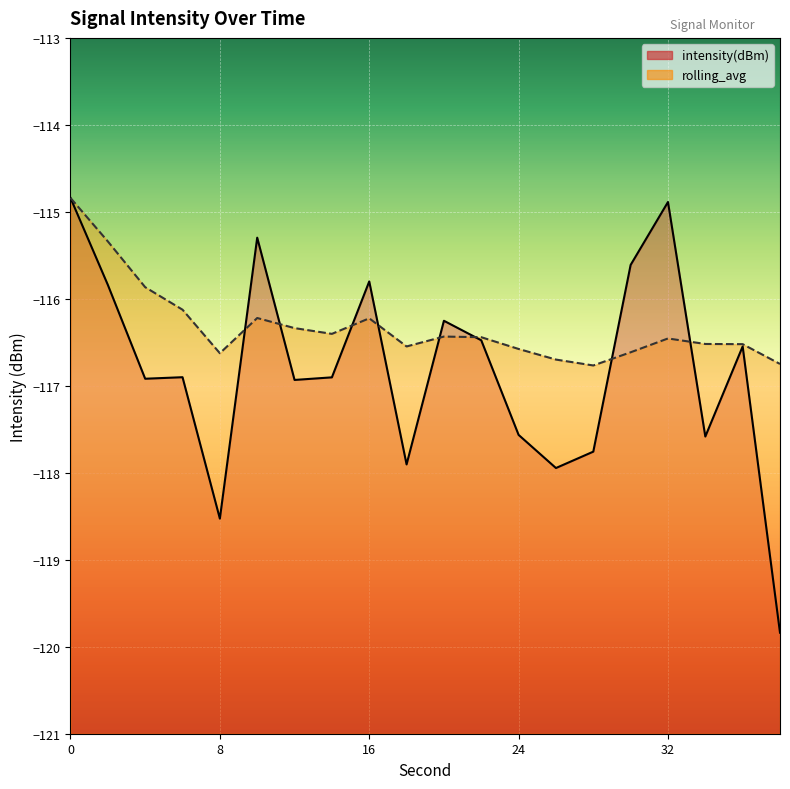

Does the chart display data point markers on the line(s)?

No